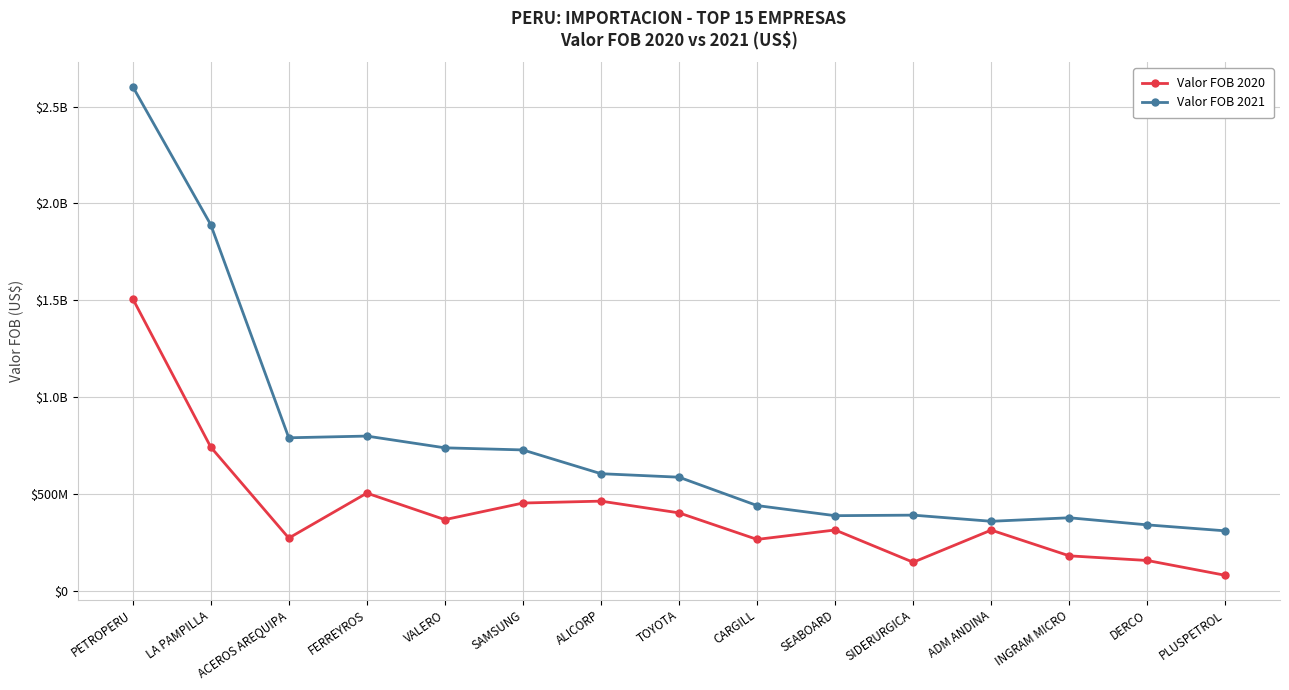

What are all the series names shown in the legend?

Valor FOB 2020, Valor FOB 2021